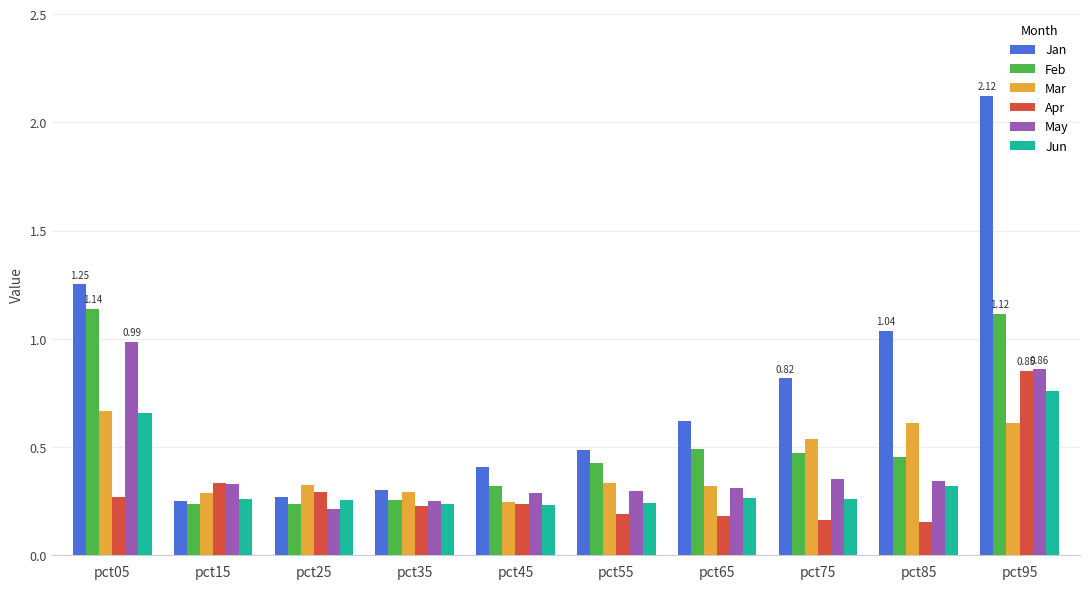

Which series changed the most between pct05 and pct85?

Feb